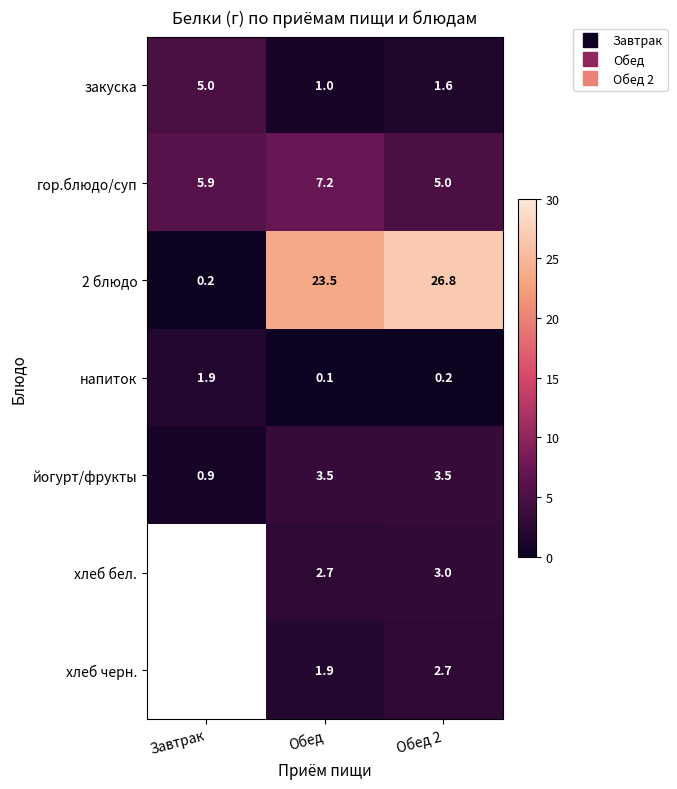

Which category has the lowest value in the йогурт/фрукты series?

Завтрак